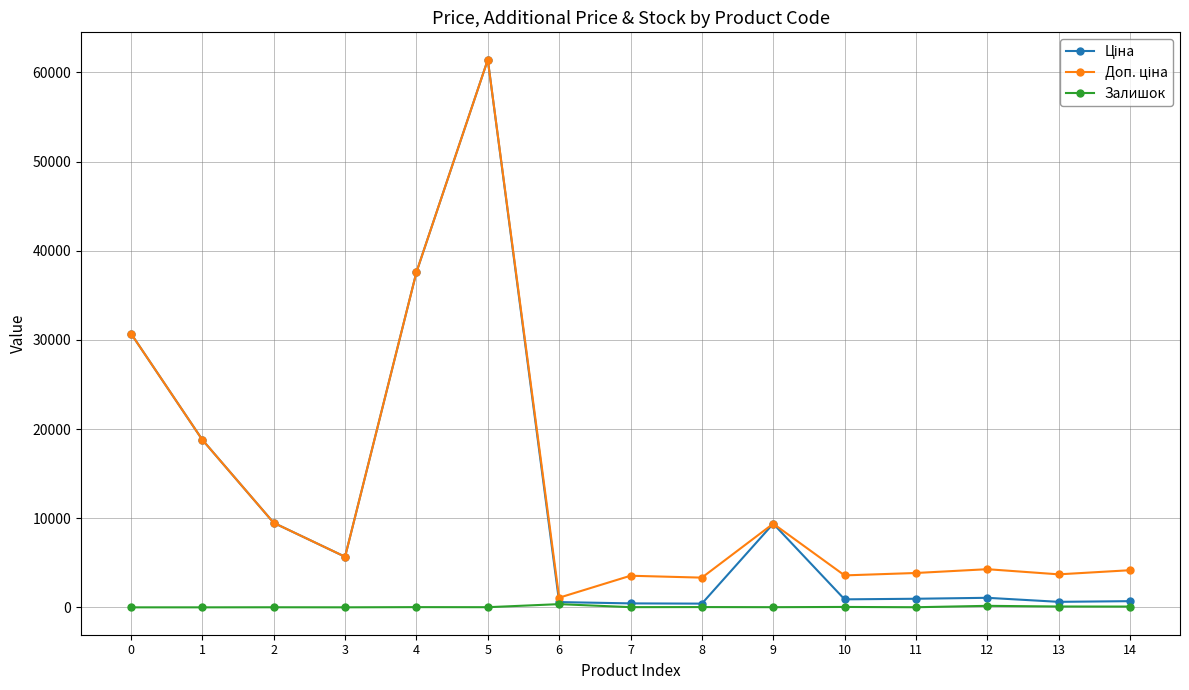

At which category is the sum across all series the highest?

5